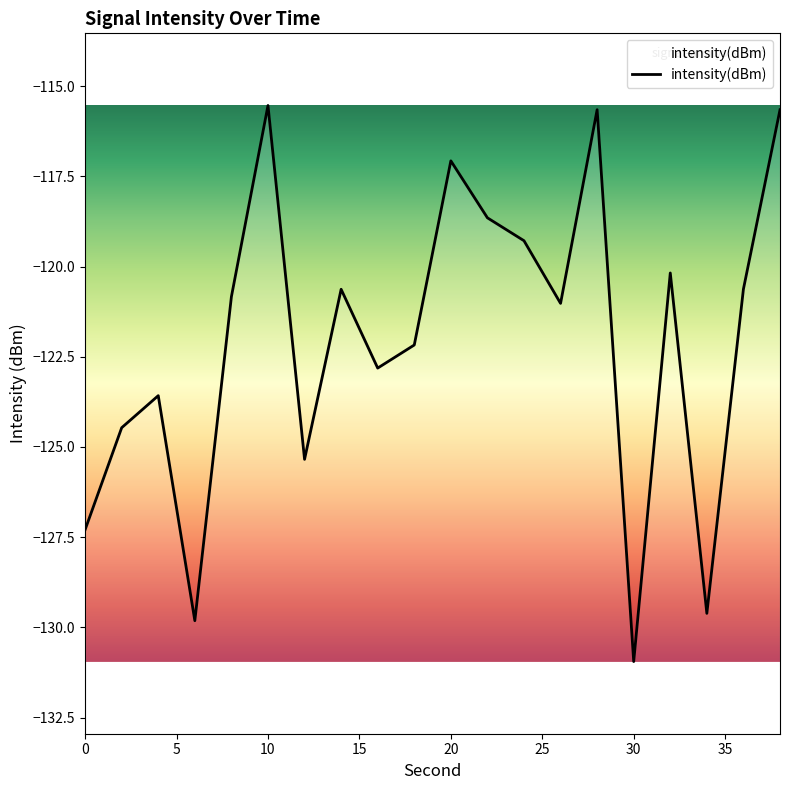

What is the difference between the maximum and minimum values?

15.4